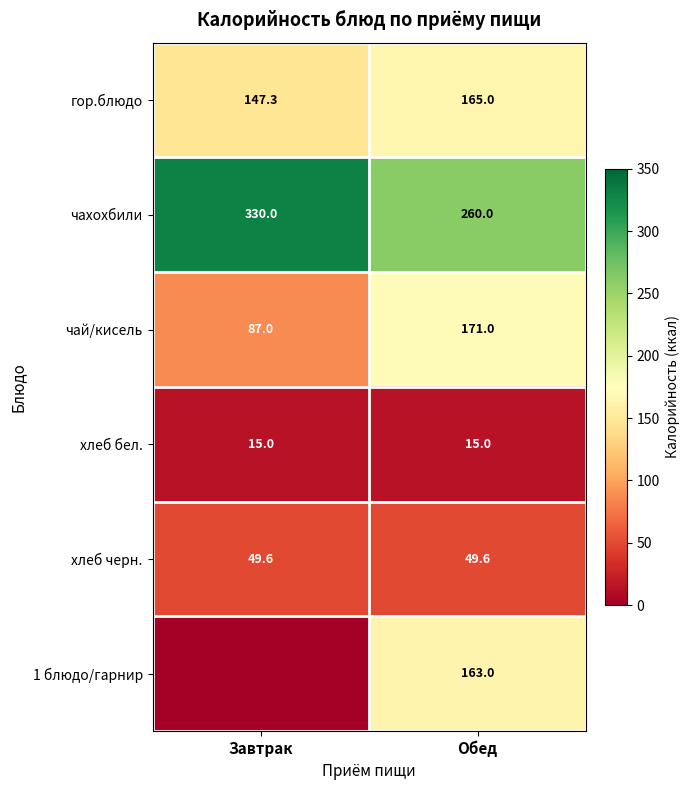

What is the total value across all series at Обед?

823.6